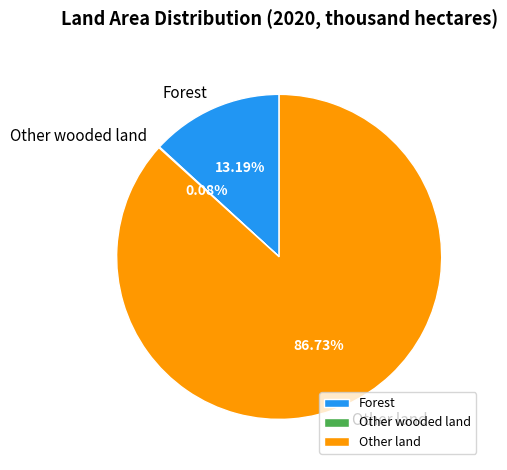

What is the majority slice?

Other land